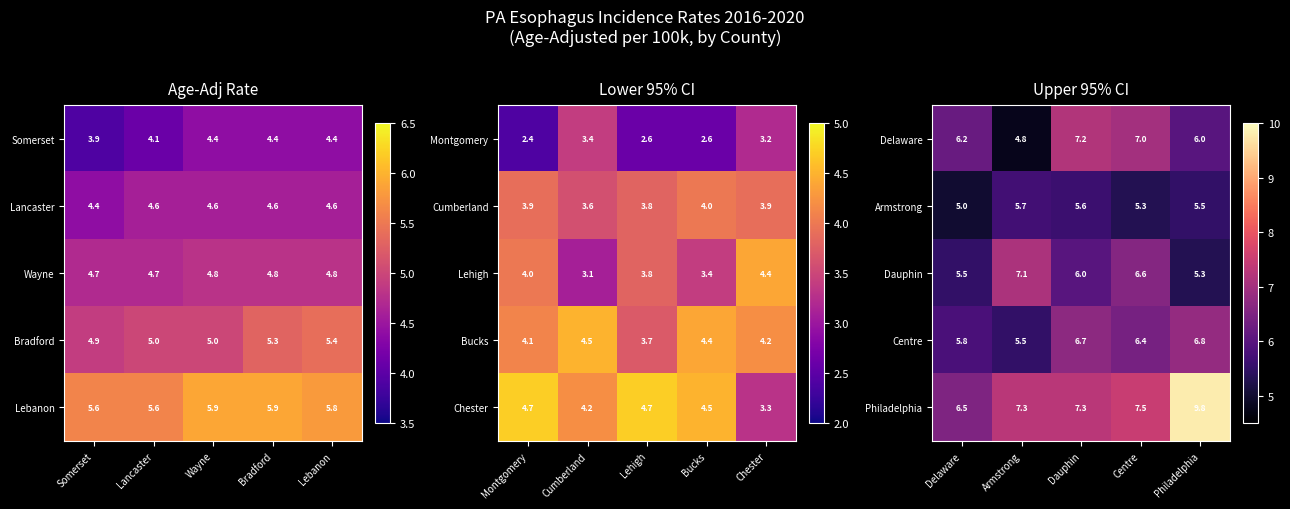

The Delaware series shows 9.9 at Delaware. True or false?

False